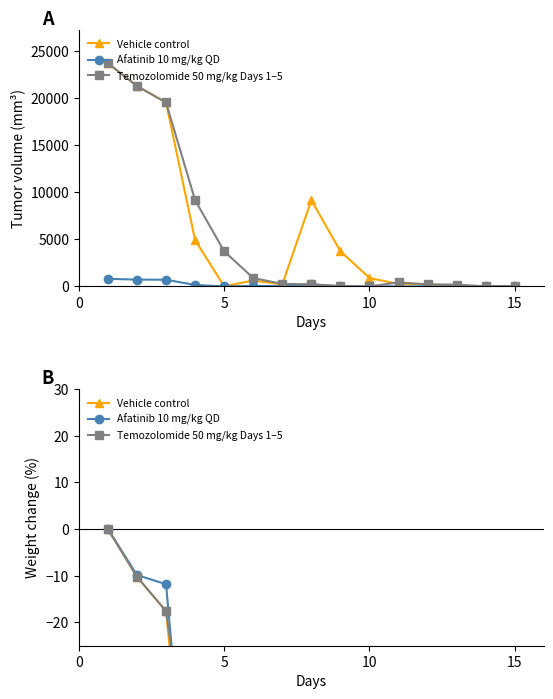

Which series has the largest total across all categories?

Vehicle control